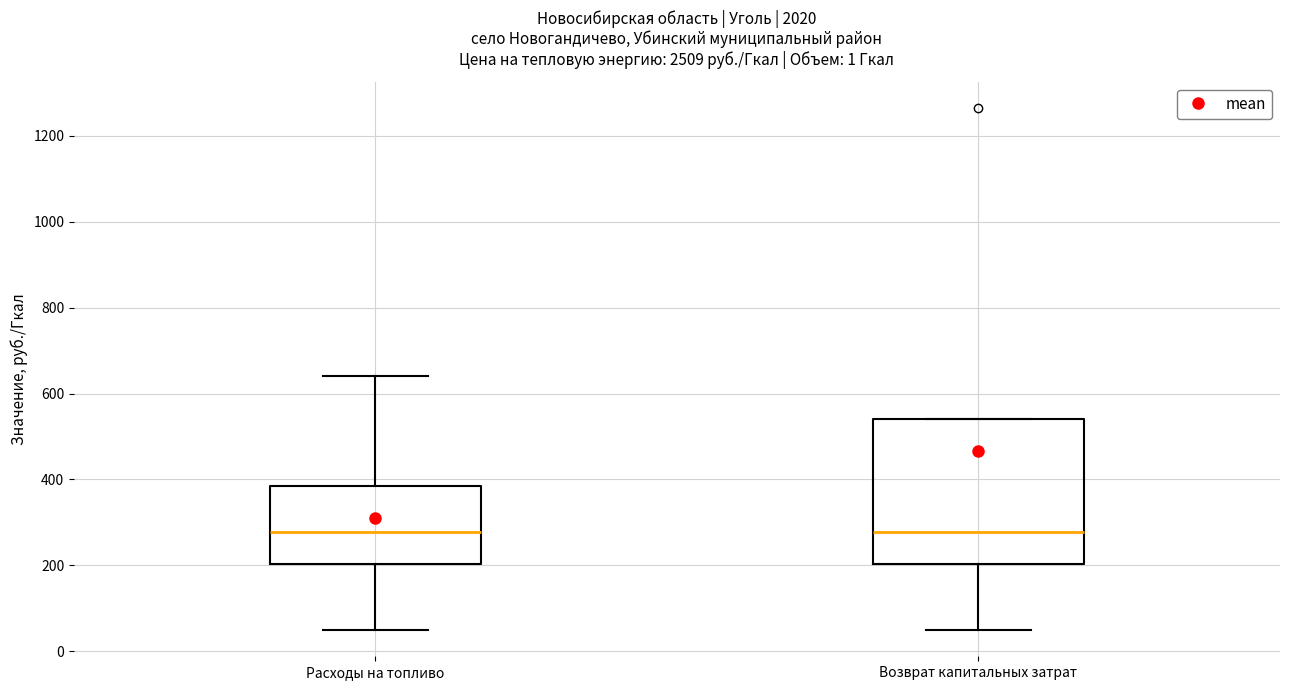

Where does the median line of the box for Возврат капитальных затрат sit on the y-axis? The values are not printed on the chart, so give them approximately, as read against the axis.

280